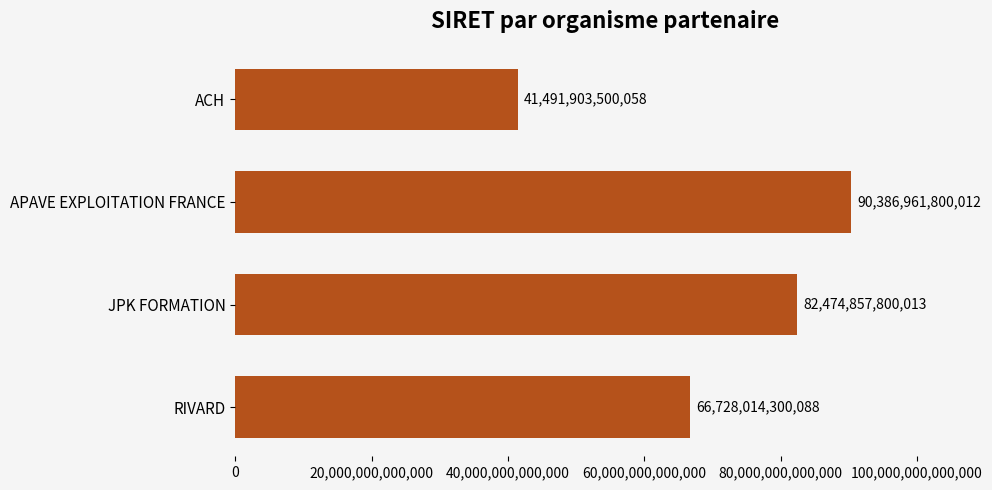

What is the ratio of the value at ACH to the value at RIVARD?

0.6